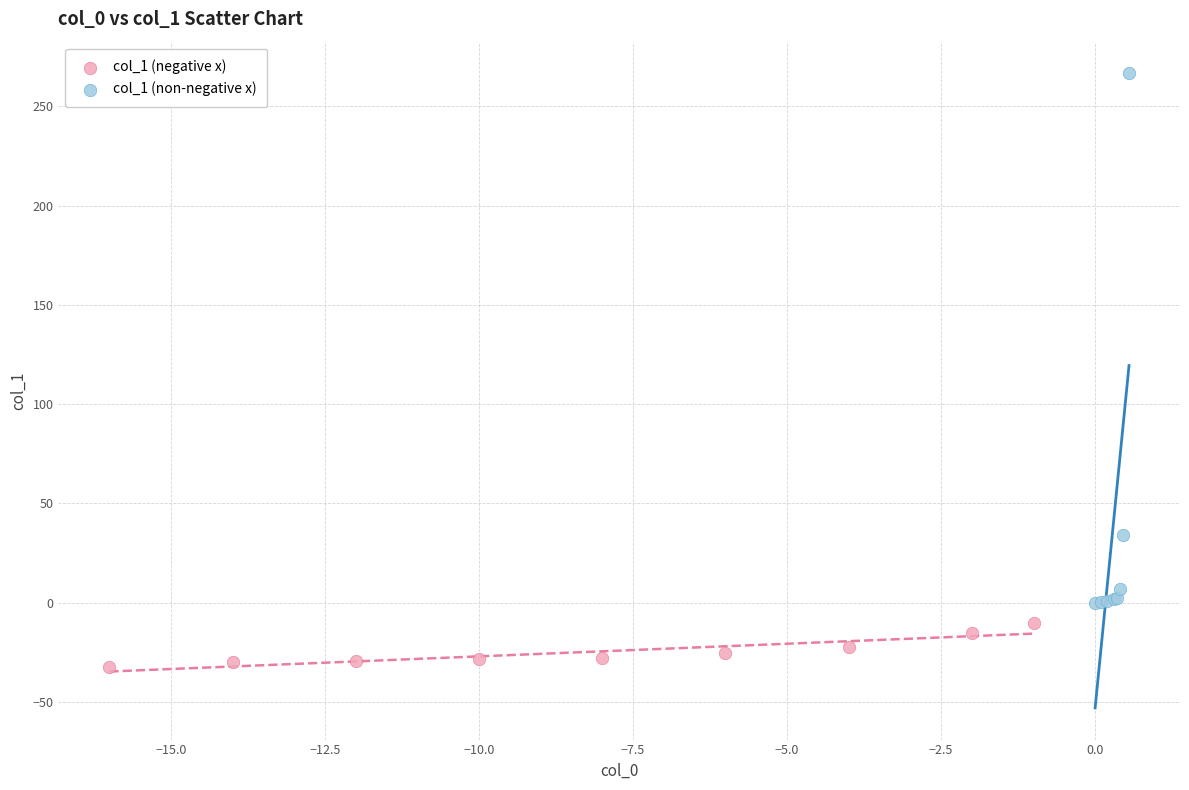

Which series has the largest Y range (max minus min)?

col_1 (non-negative x)